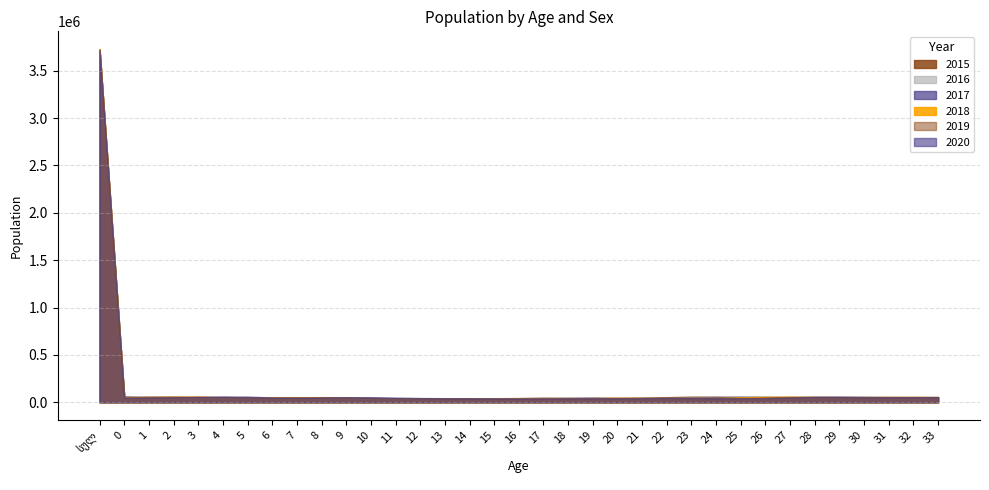

True or false: 2015 has a value of 11851 at 5.

False